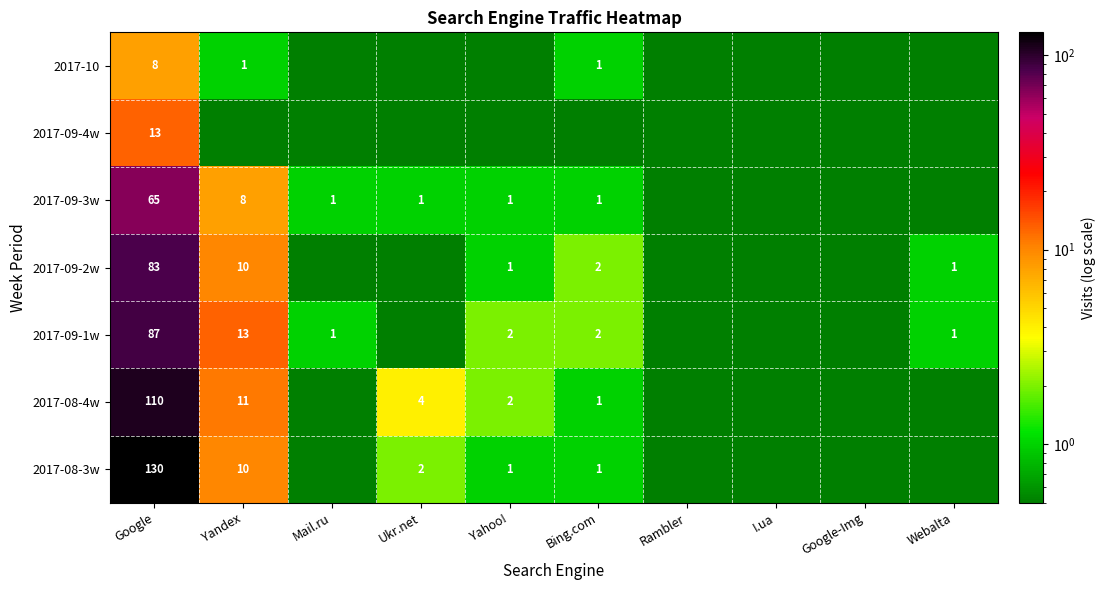

The value of 2017-08-4w at Bing.com is 1.5. True or false?

False